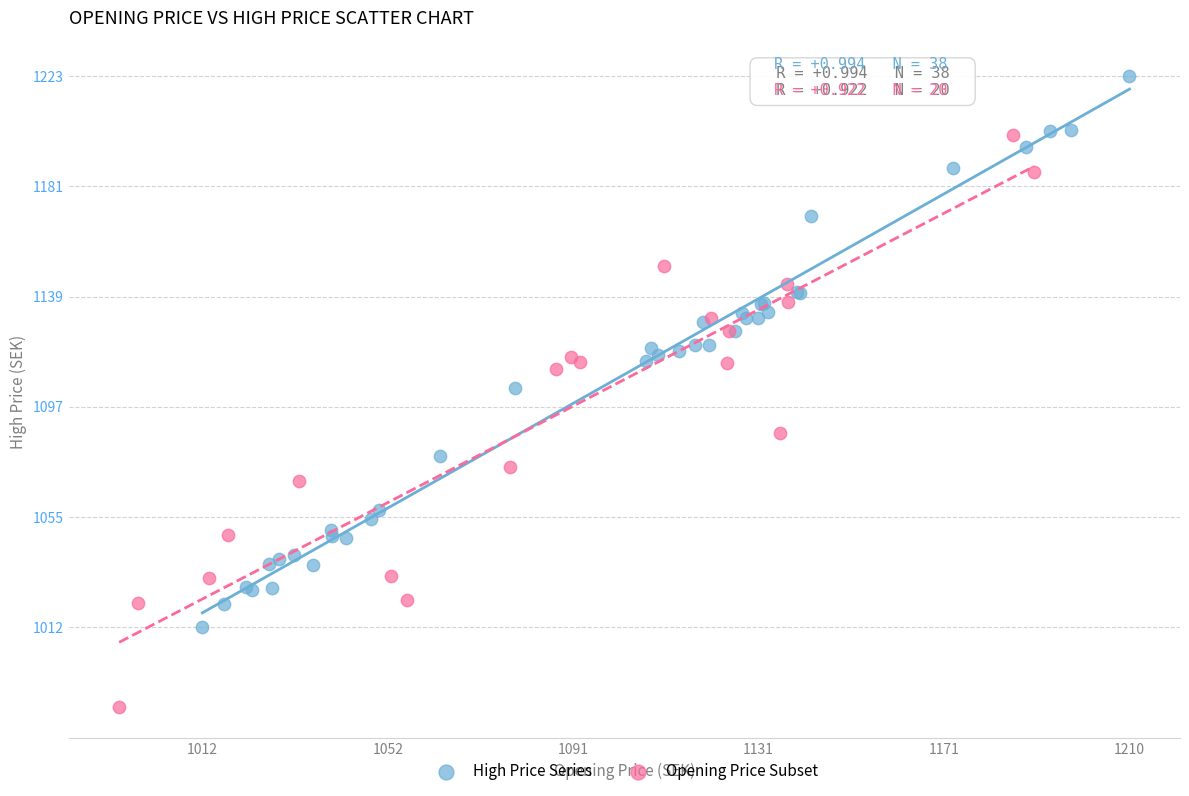

Which series reaches the maximum Y coordinate?

High Price Series